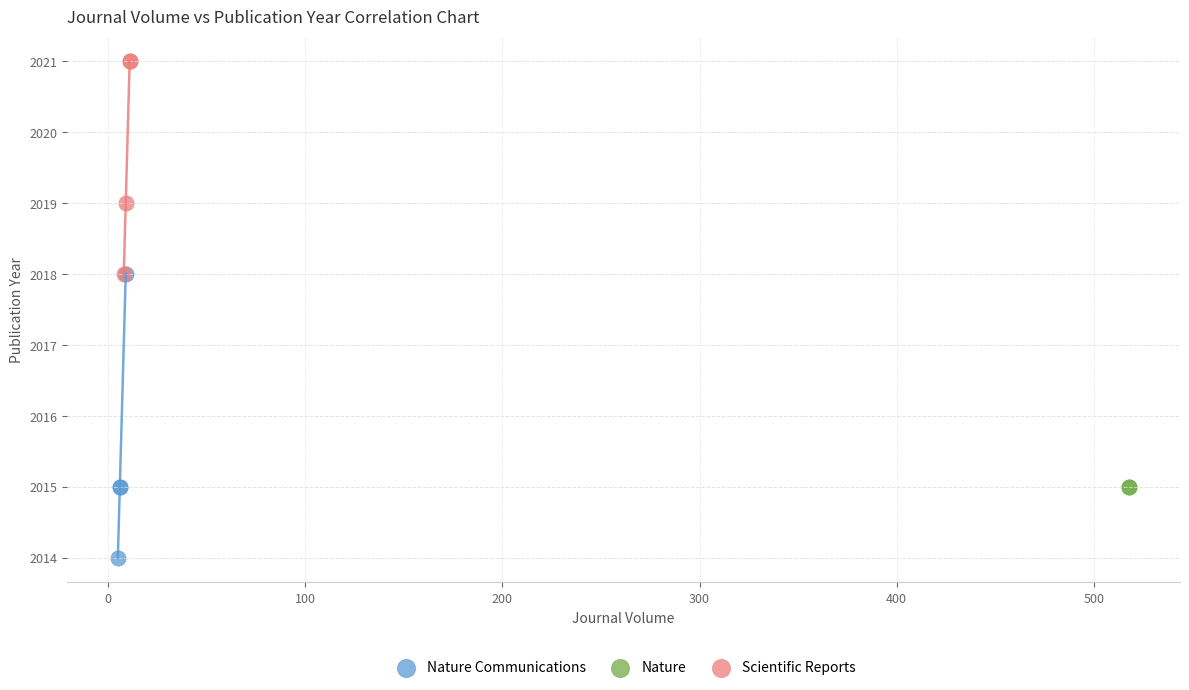

What are all the series names shown in the legend?

Nature Communications, Nature, Scientific Reports